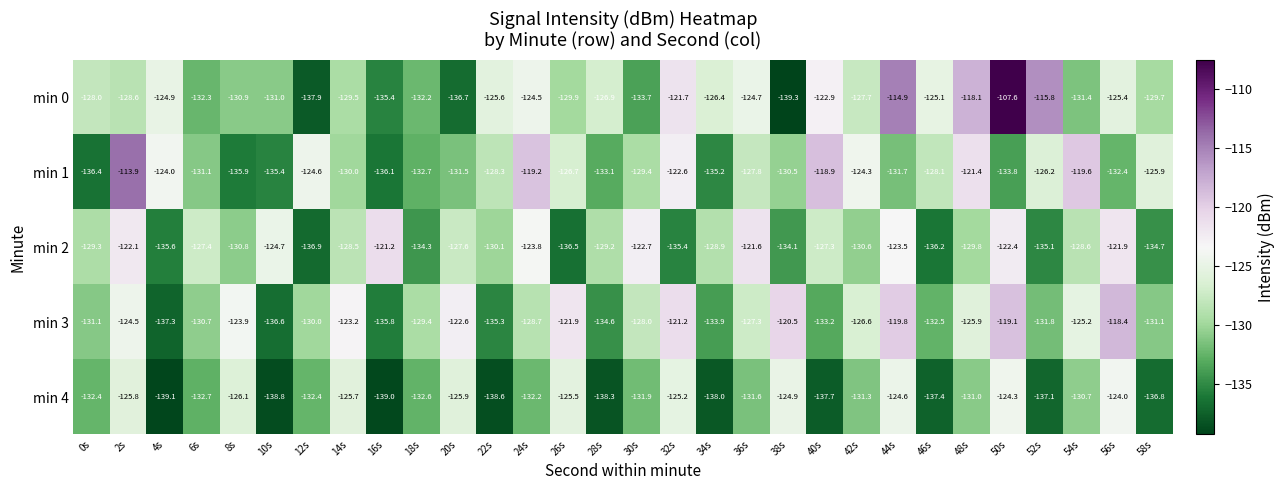

Rank the categories by min 1 value from lowest to highest.

0s, 16s, 8s, 10s, 34s, 50s, 28s, 18s, 56s, 44s, 20s, 6s, 38s, 14s, 30s, 22s, 46s, 36s, 26s, 52s, 58s, 12s, 42s, 4s, 32s, 48s, 54s, 24s, 40s, 2s